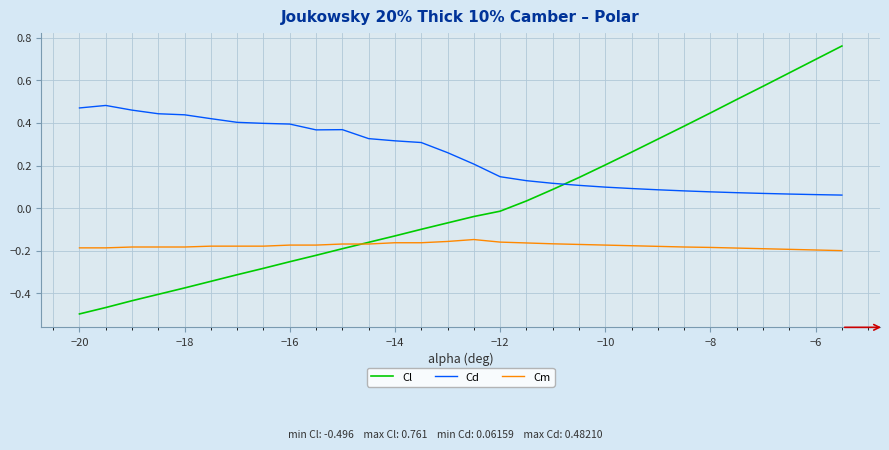

True or false: Cd and Cm intersect in this chart.

False